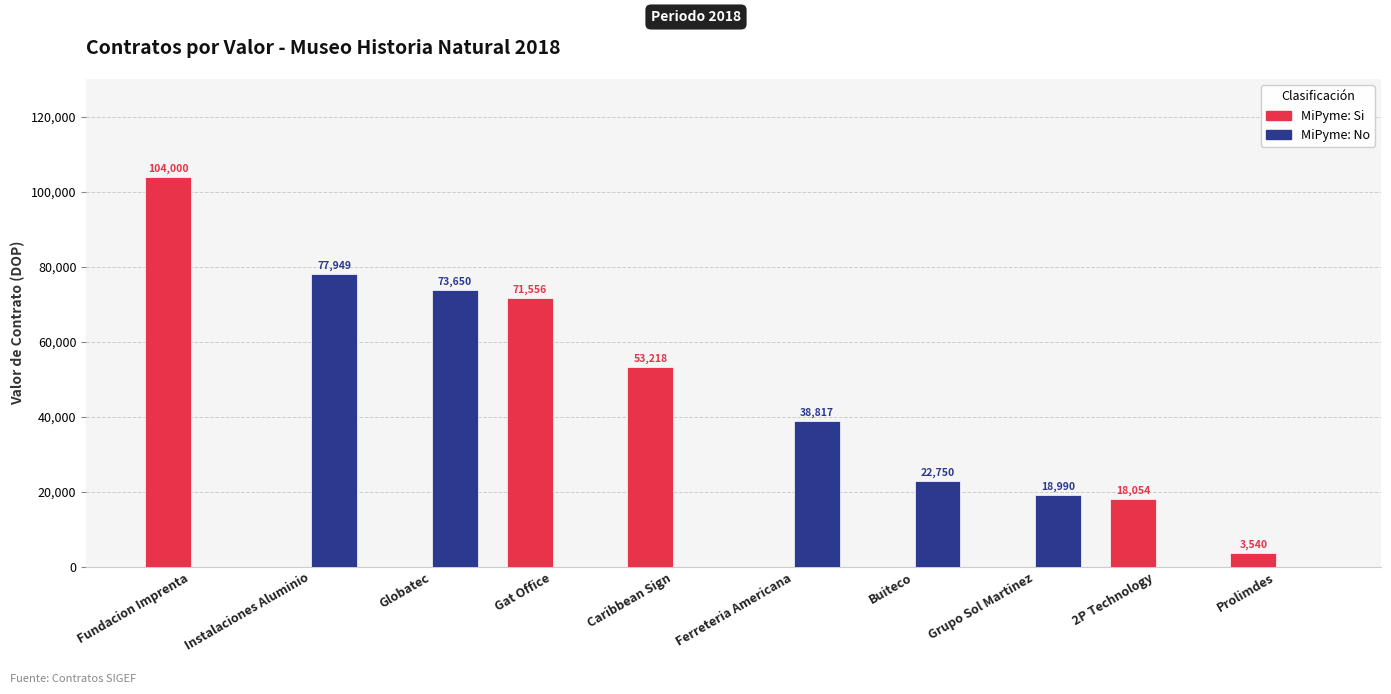

What is the spread (max minus min) of values at Prolimdes?

3540.0